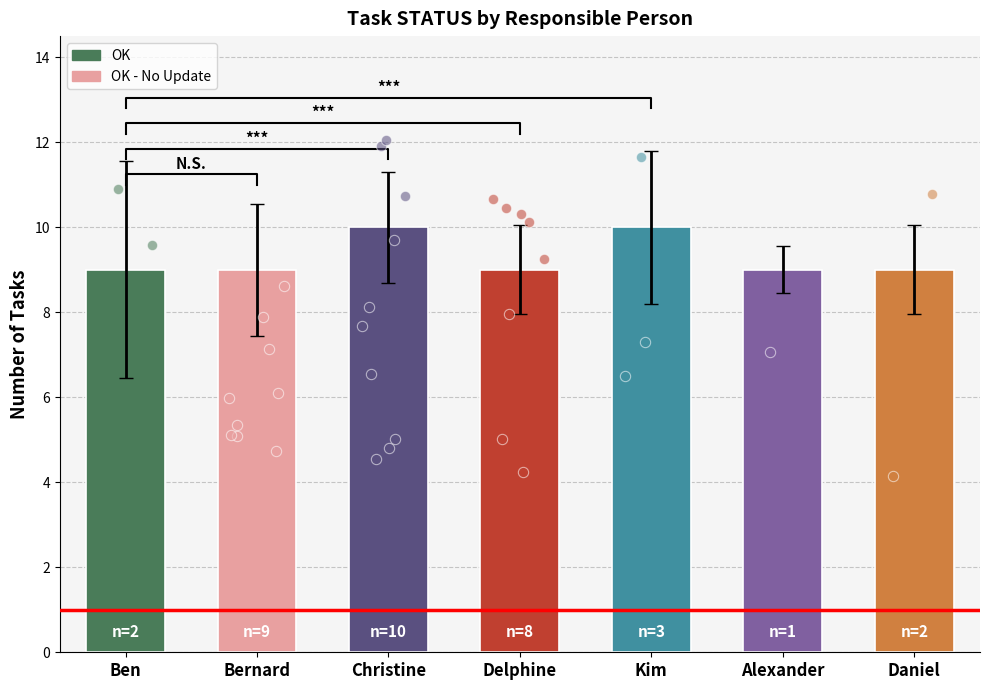

Which series reaches the minimum Y coordinate?

OK - No Update